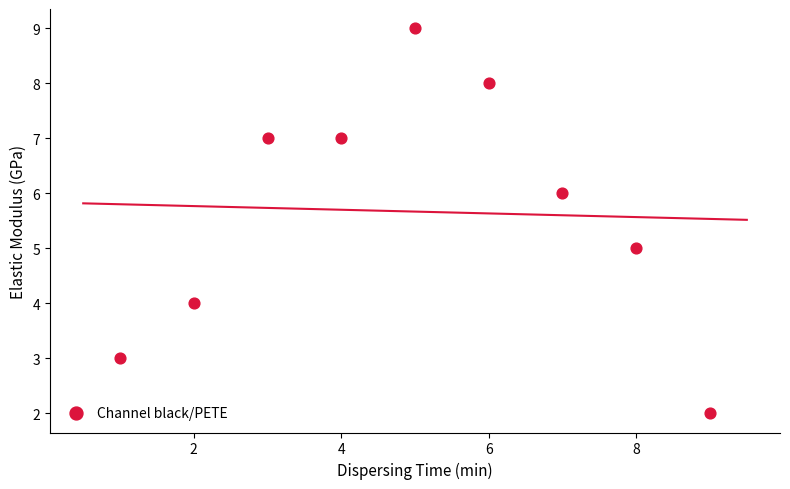

What is the range of X values (max minus min)?

8